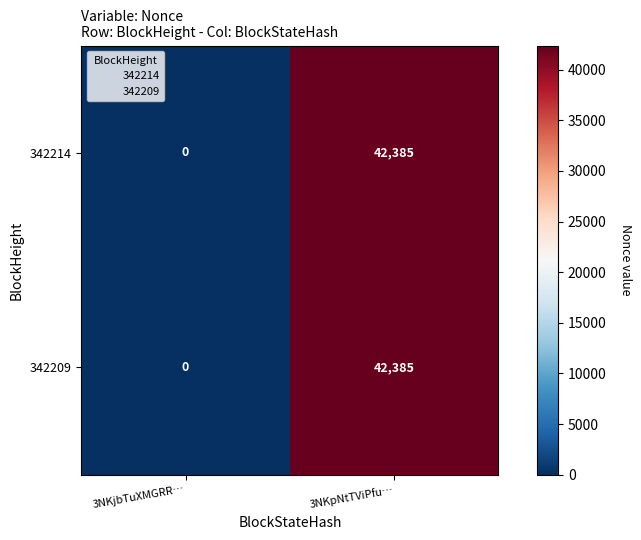

Is it true that 342209 equals 13246 at 3NKjbTuXMGRR…?

False